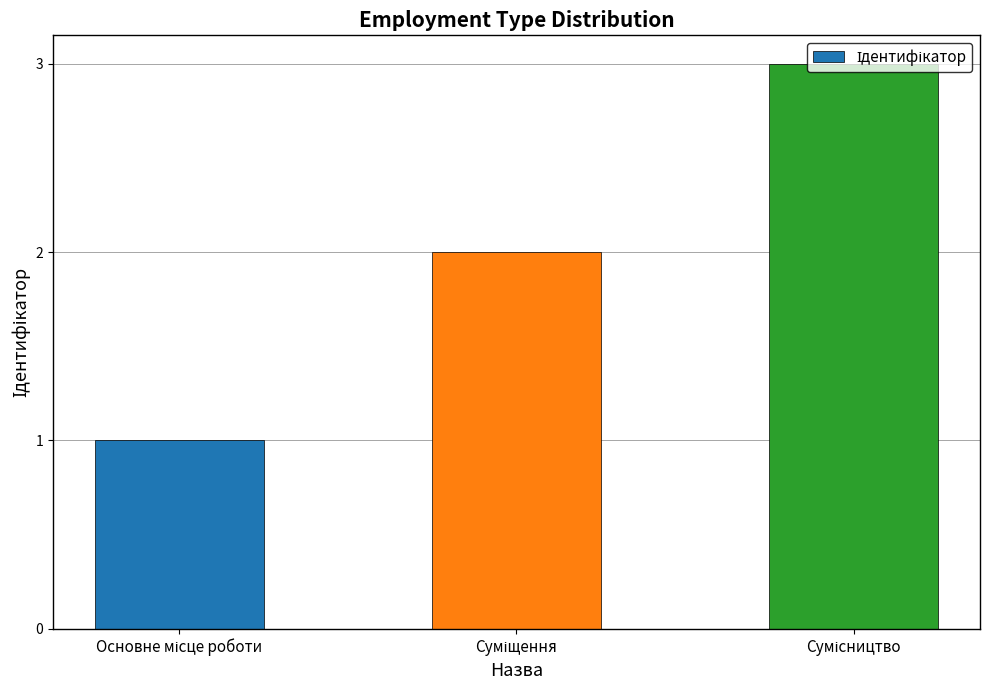

What is the maximum value shown in the chart?

3